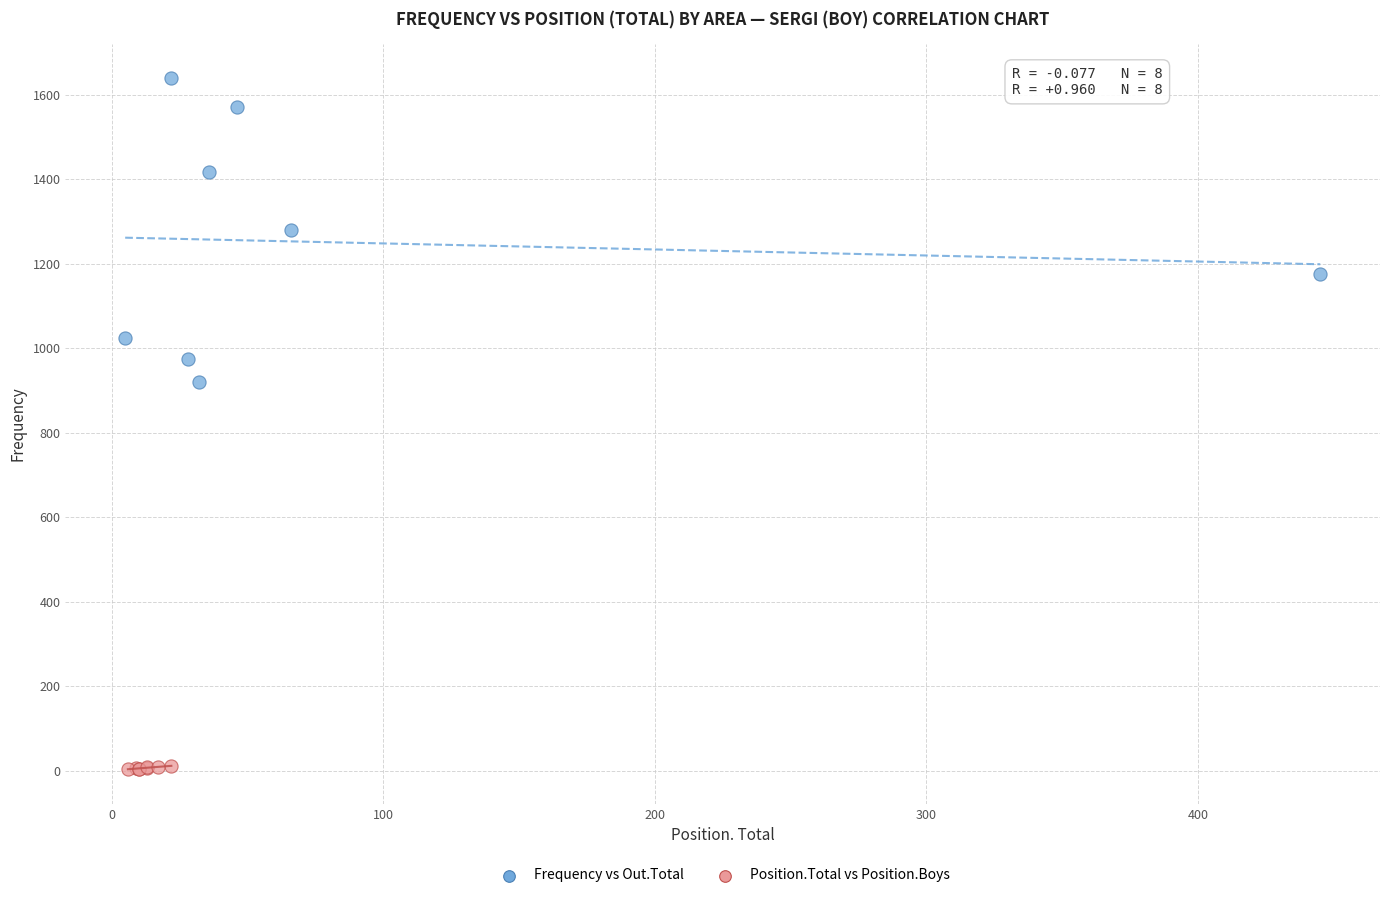

Which series has the widest spread of Y values?

Frequency vs Out.Total